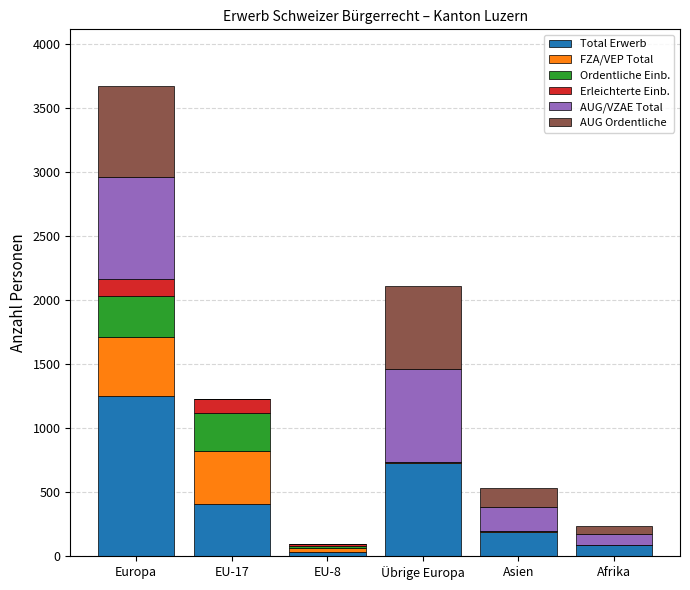

How many distinct data groups are displayed?

6